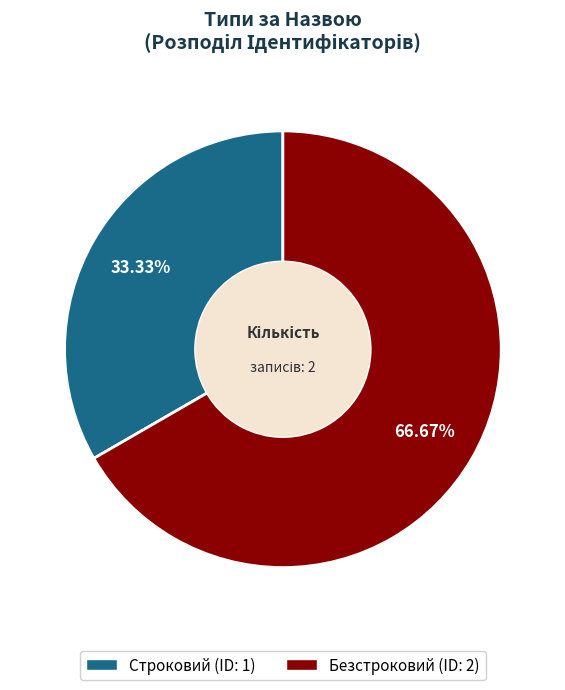

Between Безстроковий (ID: 2) and Строковий (ID: 1), which is larger?

Безстроковий (ID: 2)